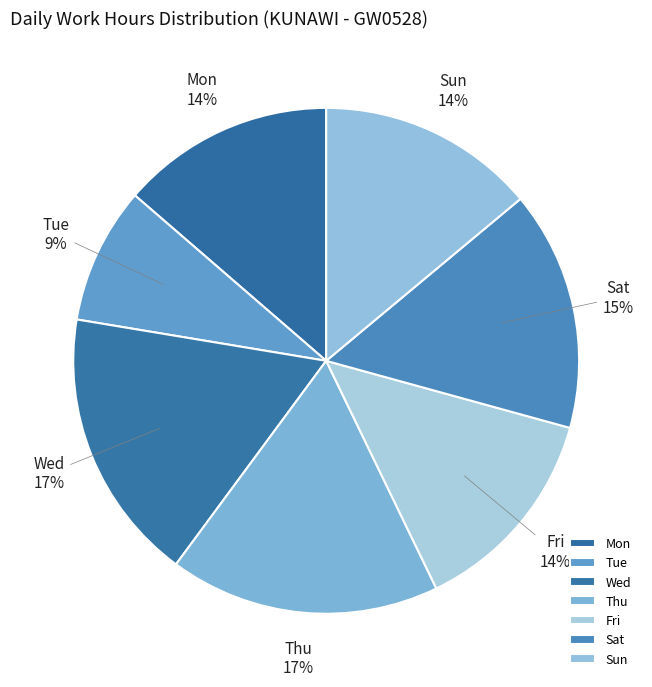

How many slices are in this pie chart?

7